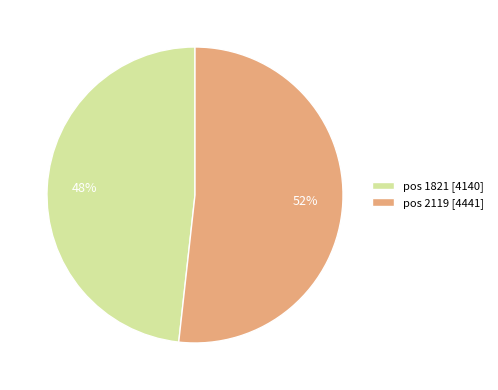

Is the sum of pos 1821 [4140] and pos 2119 [4441] greater than half?

Yes